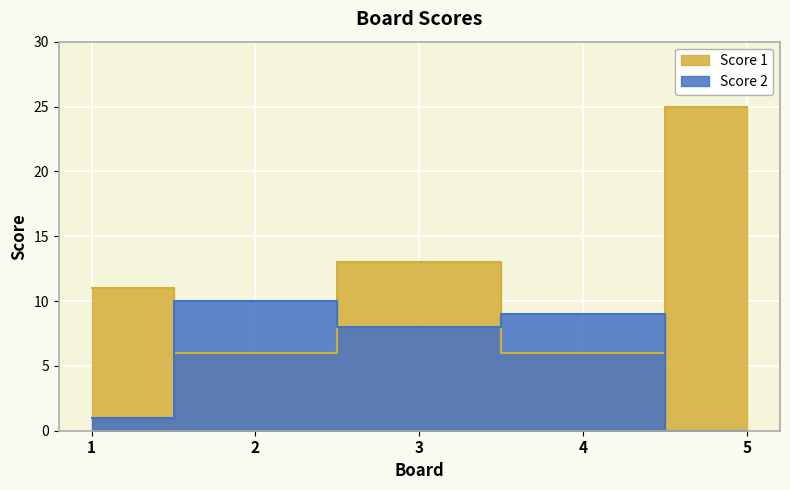

At which label is Score 1 closest to 15?

3